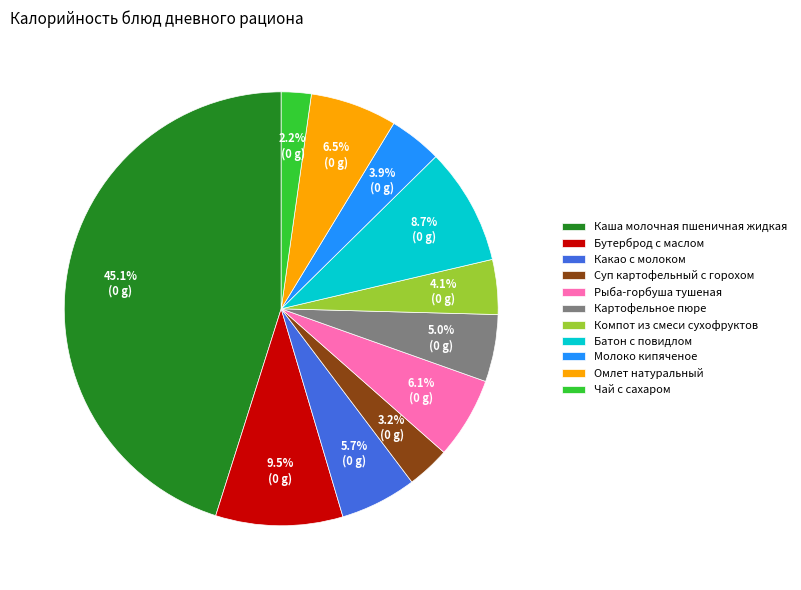

How much of the chart is everything except Рыба-горбуша тушеная?

93.9%